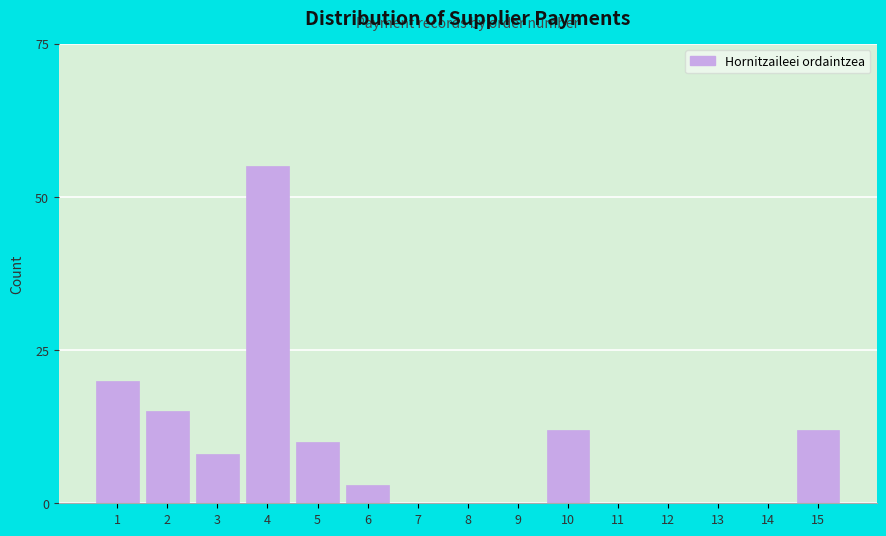

Reading left to right, list all the values displayed in this chart.

1=20	2=15	3=8	4=55	5=10	6=3	7=0	8=0	9=0	10=12	11=0	12=0	13=0	14=0	15=12